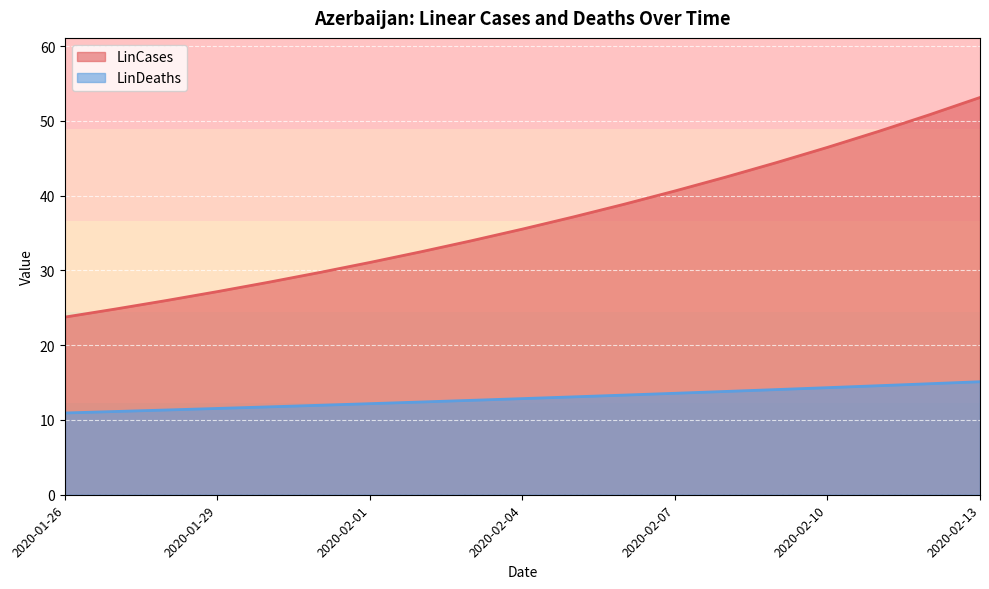

Does the chart display data point markers on the line(s)?

No